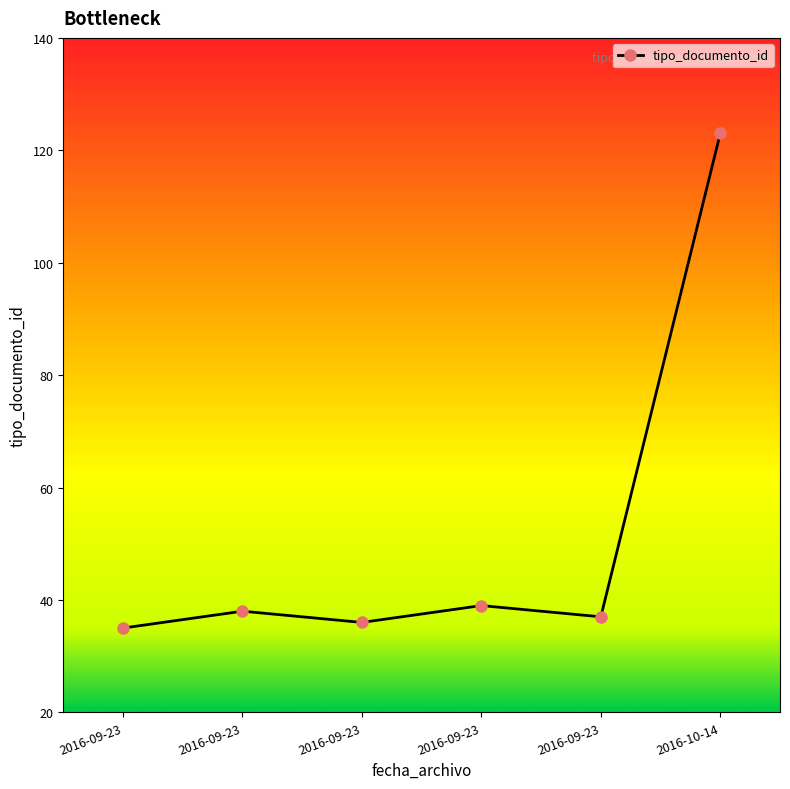

Approximately how many times larger is the value at 2016-09-23 compared to 2016-09-23?

1.1